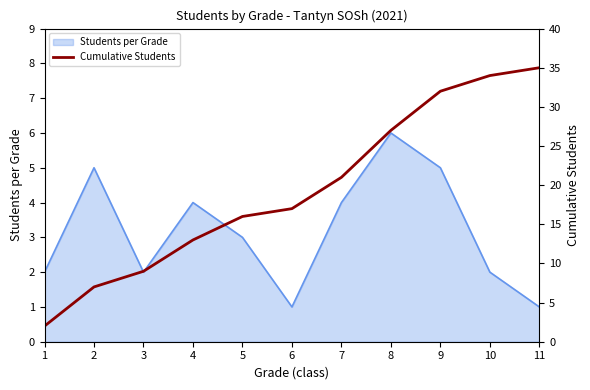

Approximately how many times larger is the value at 6 compared to 9?

0.5